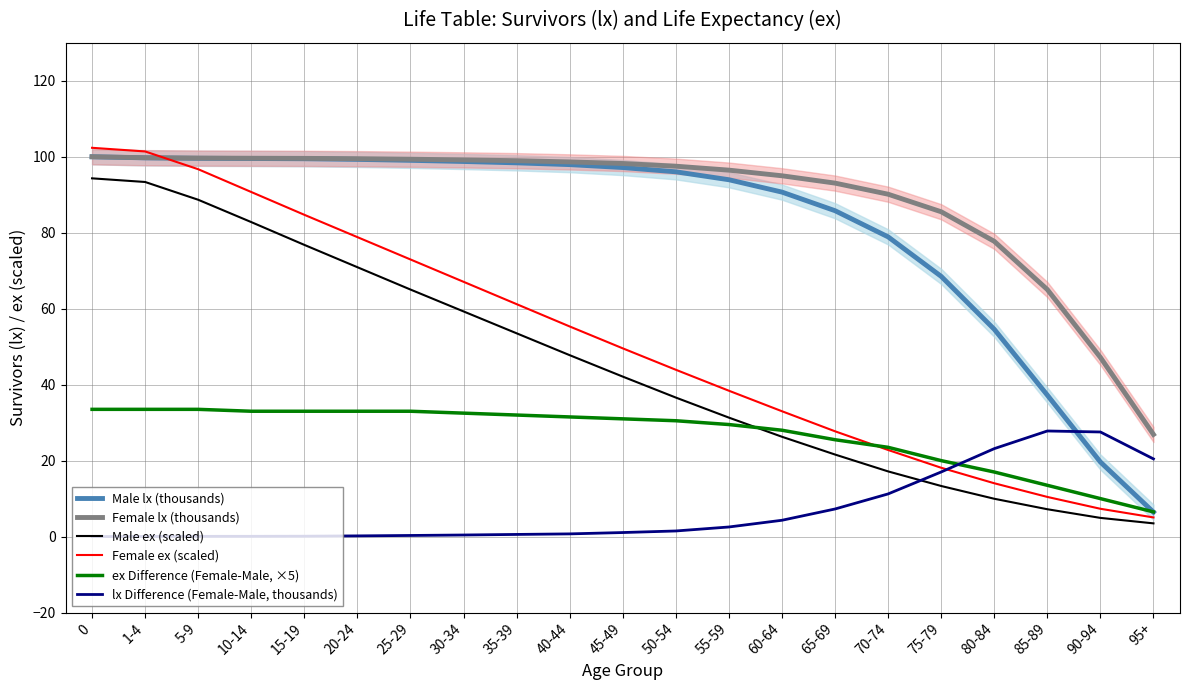

How many lines are shown in the chart?

6